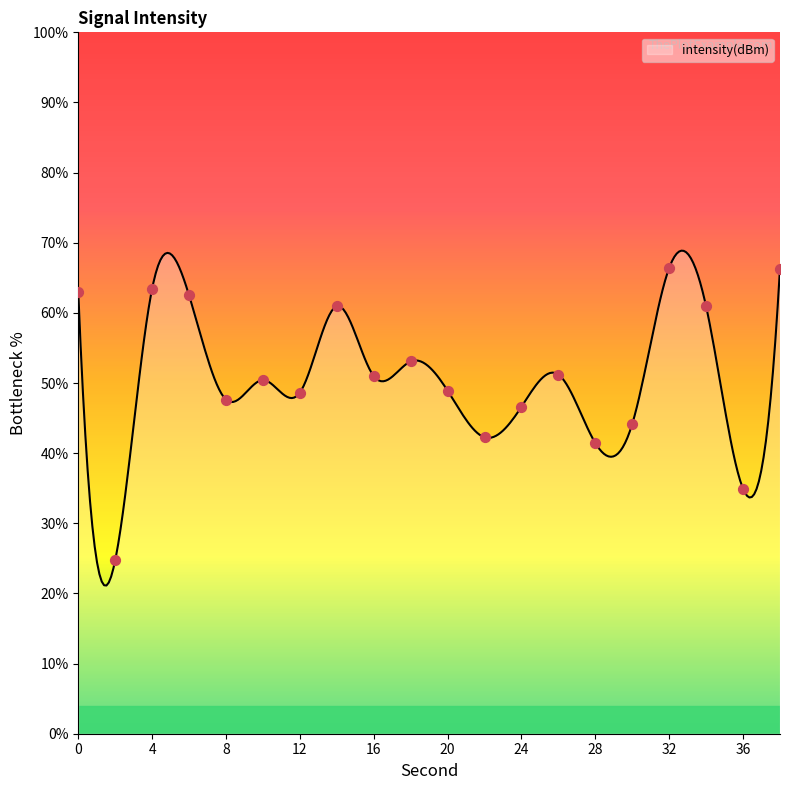

Which has a higher value, 28 or 4?

4